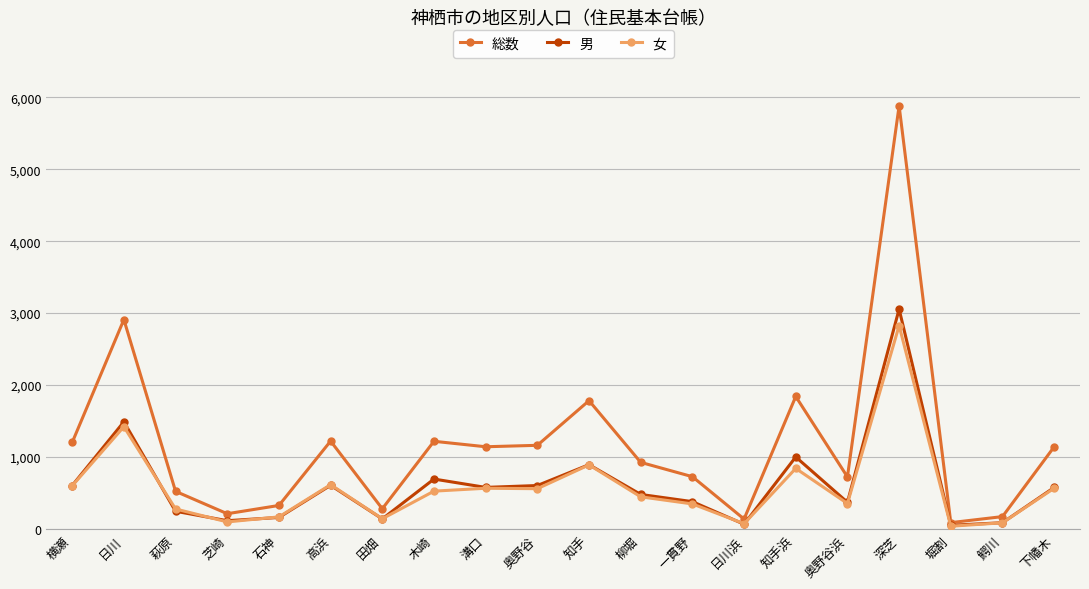

What is the sum of all 女 values?

11428